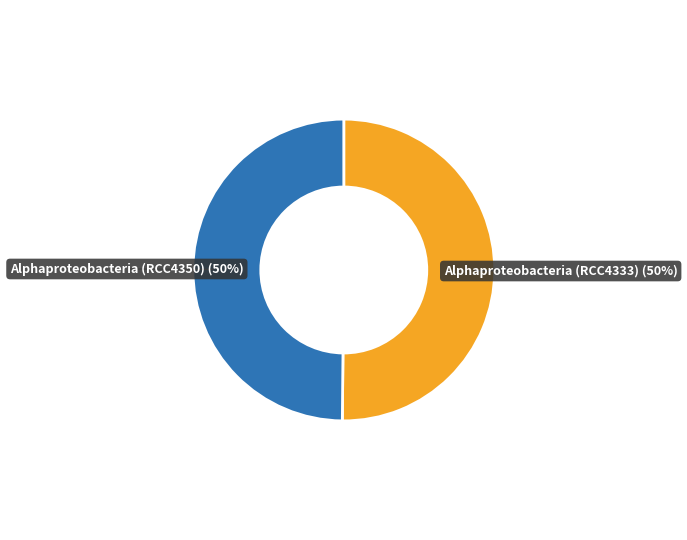

True or false: Alphaproteobacteria (RCC4333) accounts for 50% of the total.

True